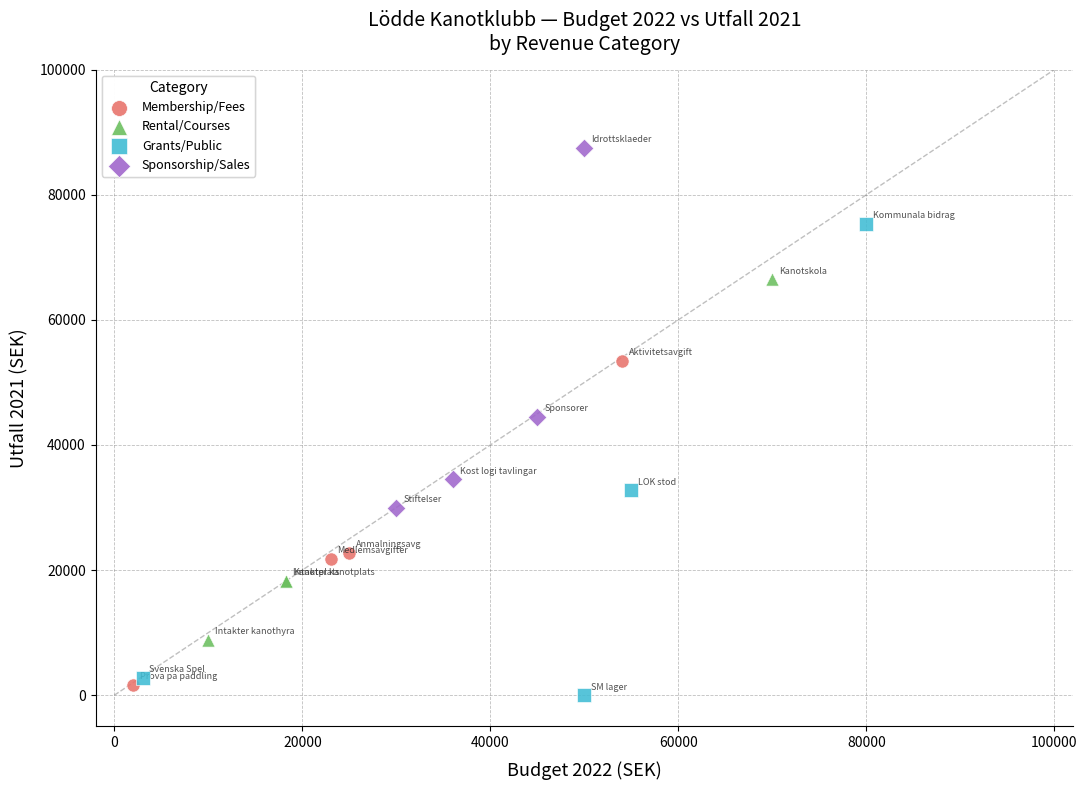

Which series reaches the maximum Y coordinate?

Sponsorship/Sales